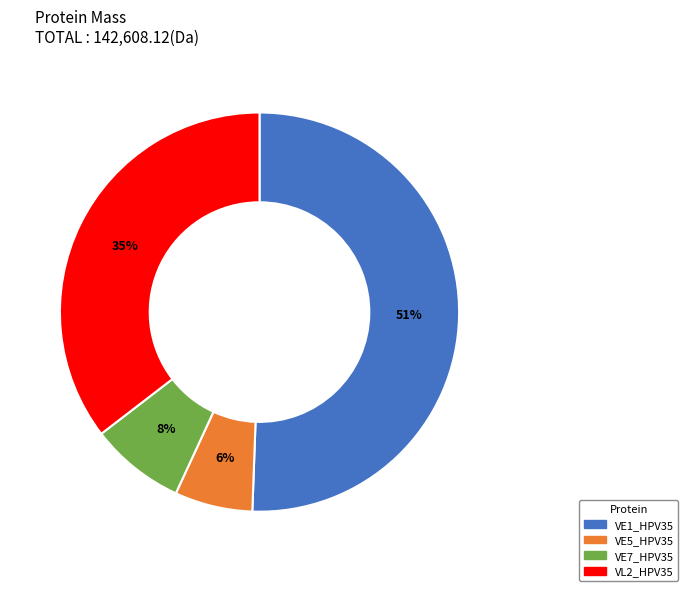

Which category has the biggest portion of the pie?

VE1_HPV35